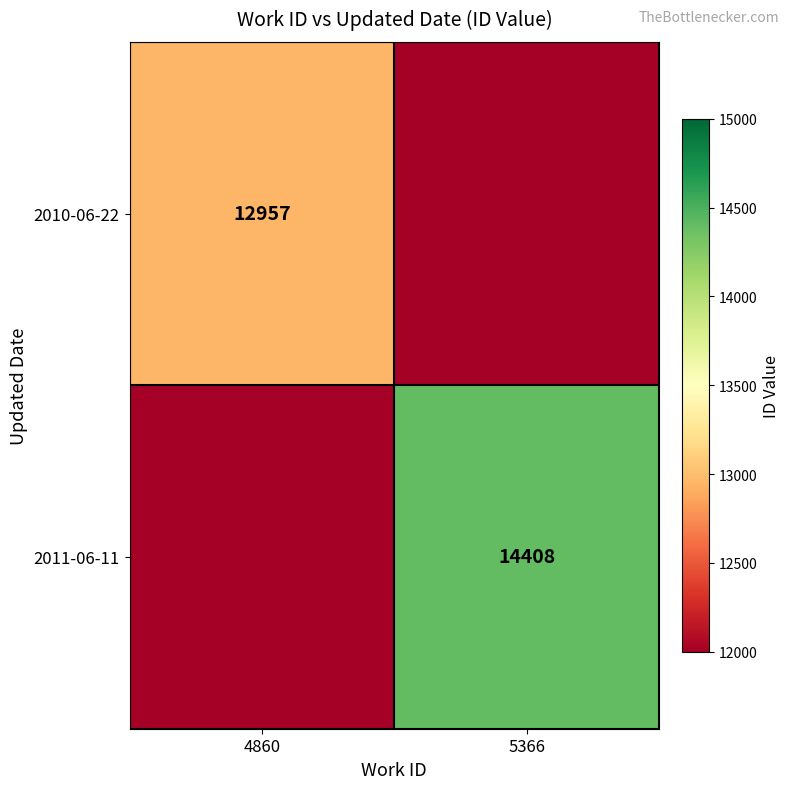

Is the value of 2010-06-22 at 4860 greater than the value of 2011-06-11 at 5366?

No